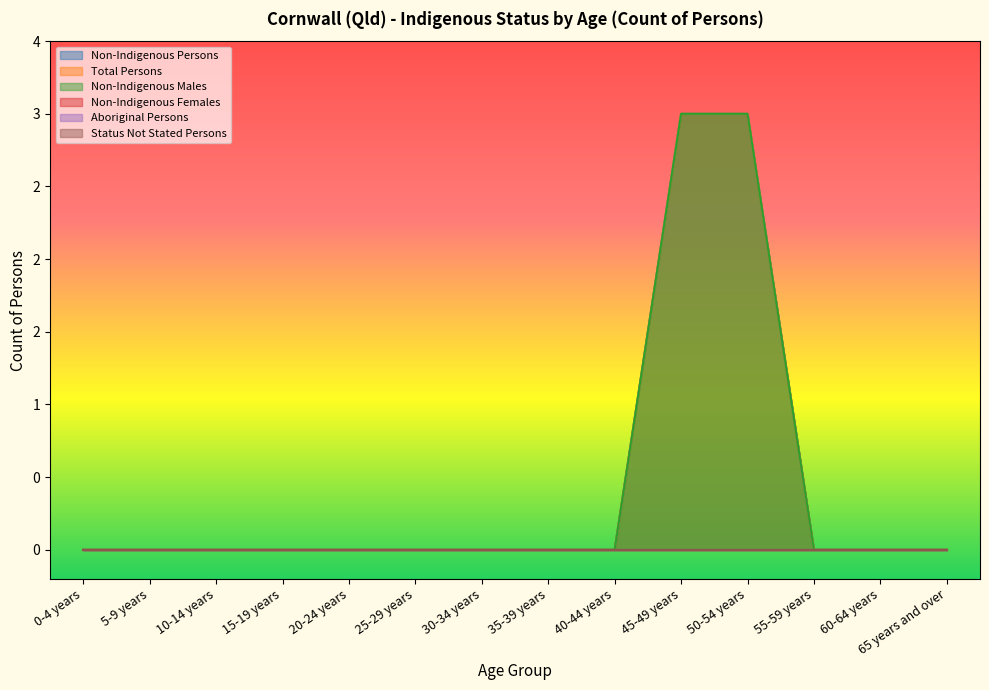

True or false: Total Persons and Non-Indigenous Persons intersect in this chart.

False